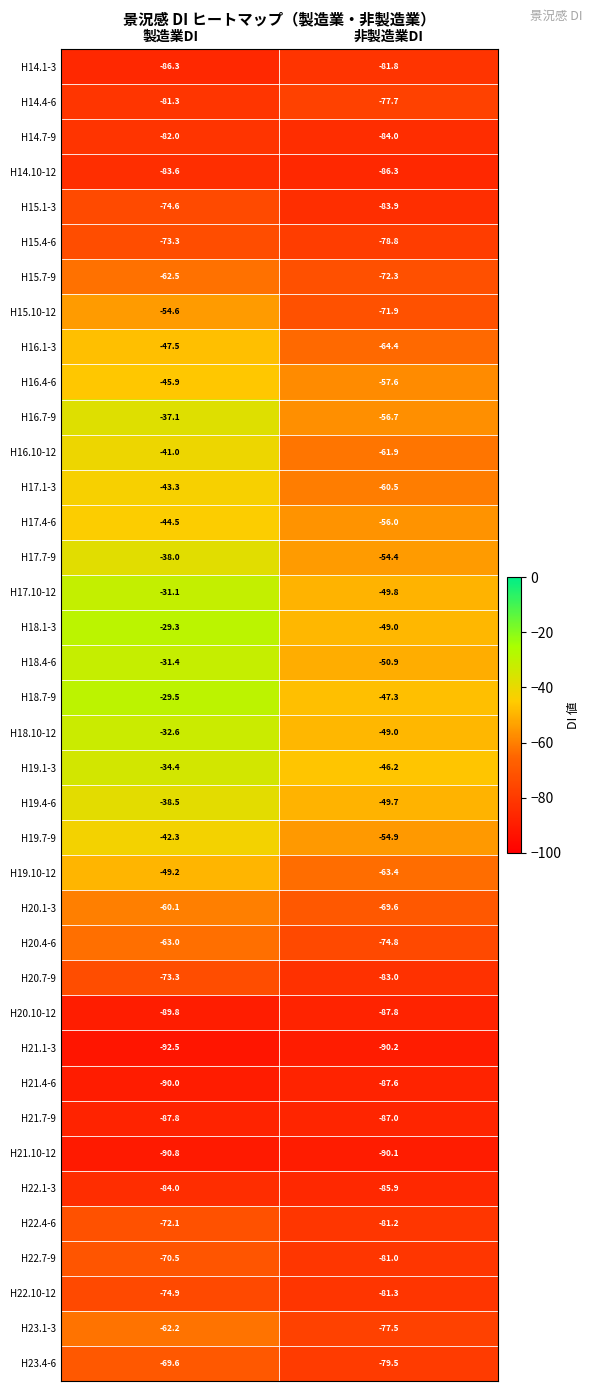

What is the total value across all series at 非製造業DI?

-2664.9